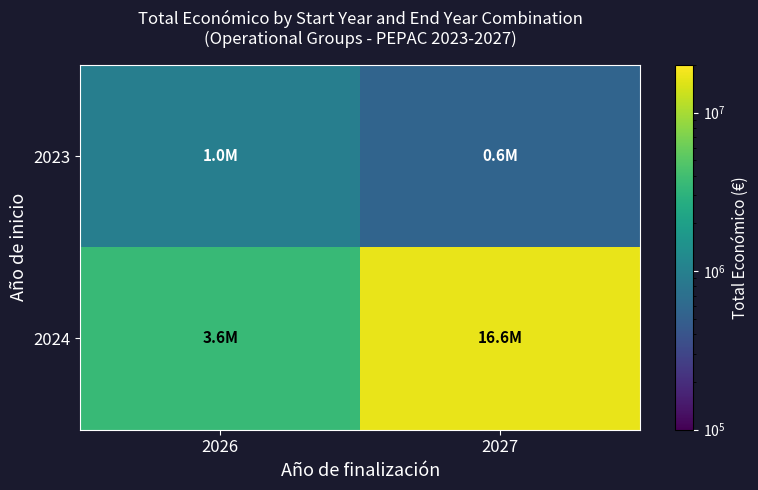

Between 2026 and 2027, which is larger?

2026